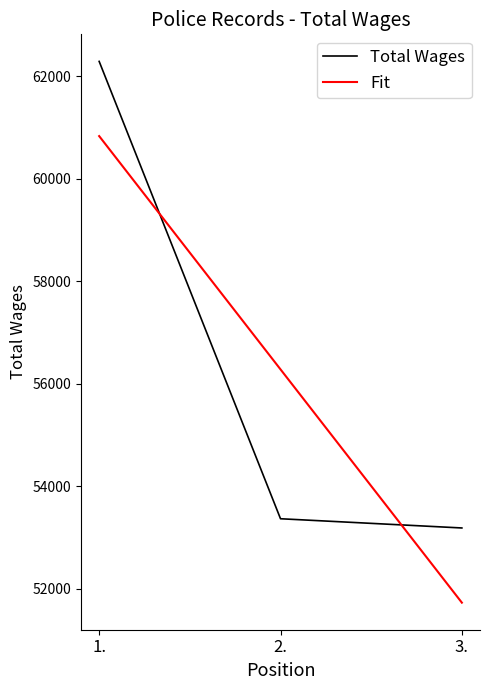

What is the spread (max minus min) of values at 3.?

1457.7